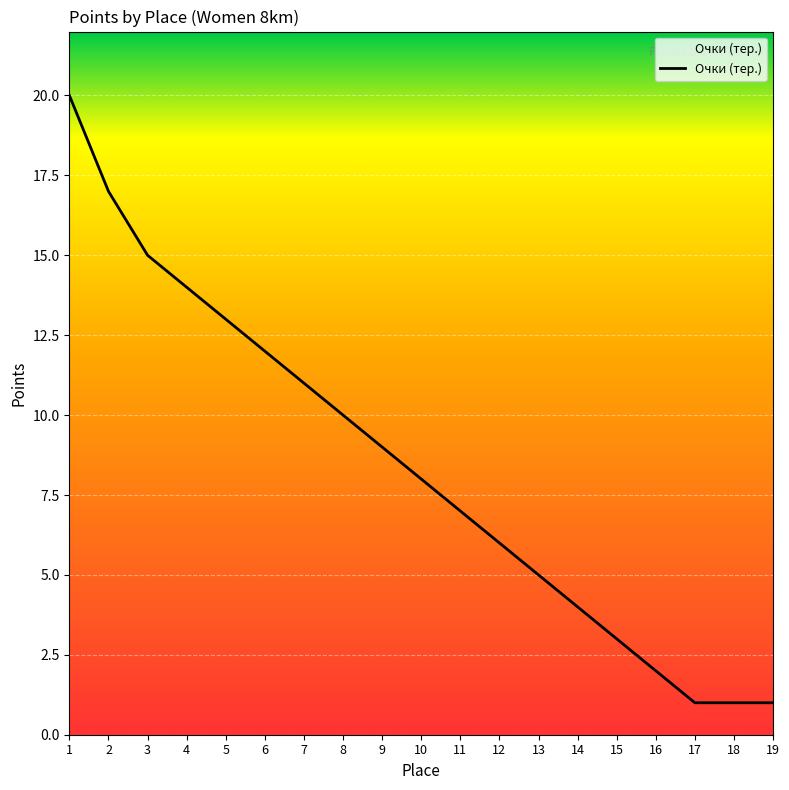

True or false: the data shows 24 at 3.

False